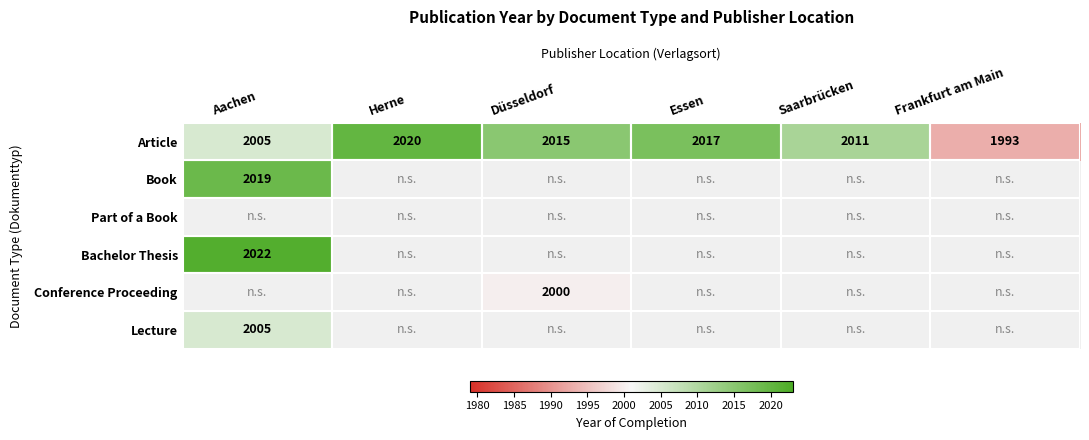

True or false: Article has a value of 2015 at Düsseldorf.

True